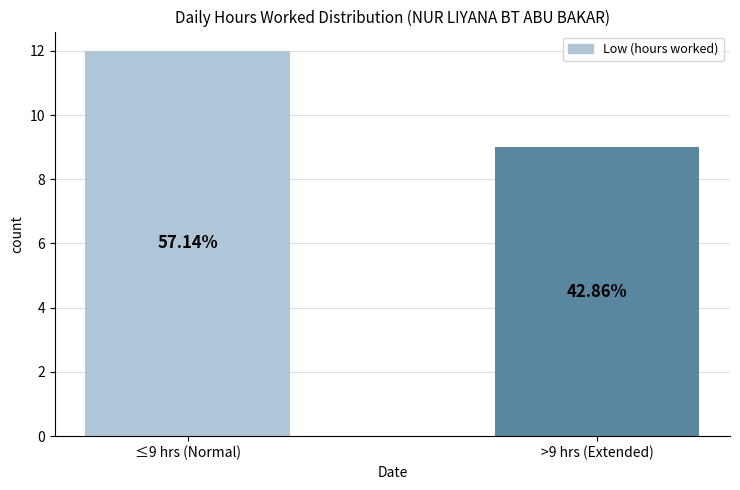

What is the ratio of the value at >9 hrs (Extended) to the value at ≤9 hrs (Normal)?

0.8